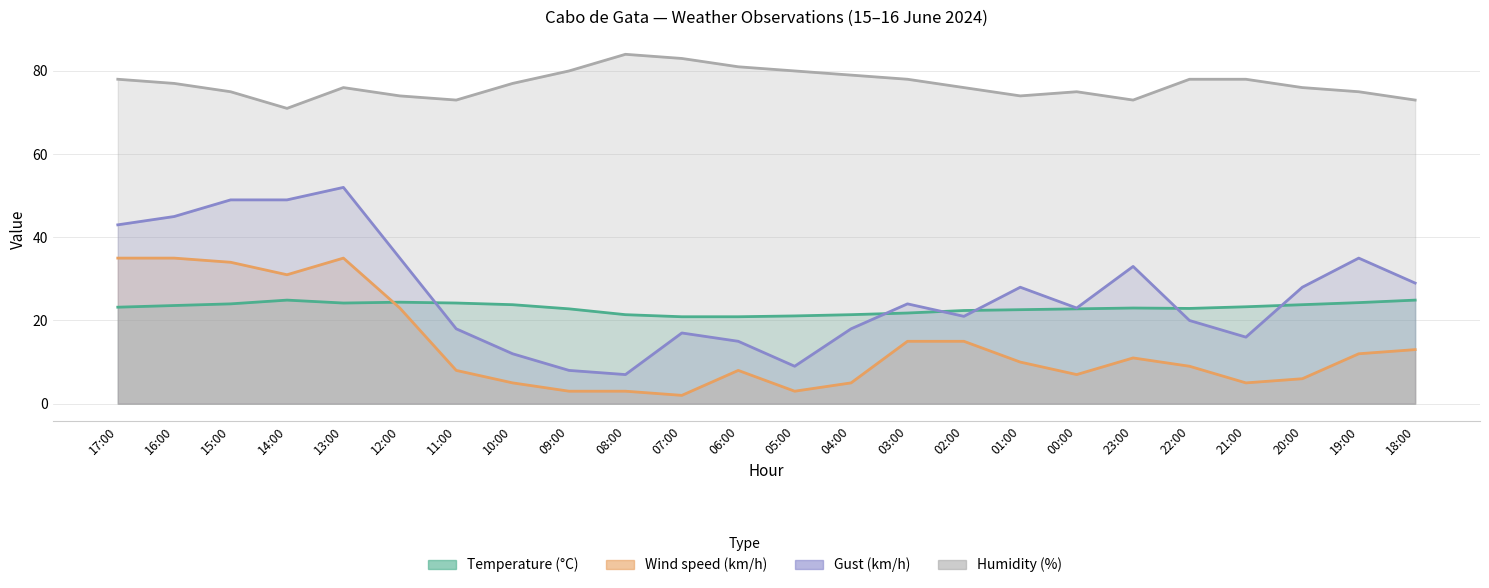

After their last crossing, which series has the higher values: Wind speed (km/h) or Temperature (°C)?

Temperature (°C)